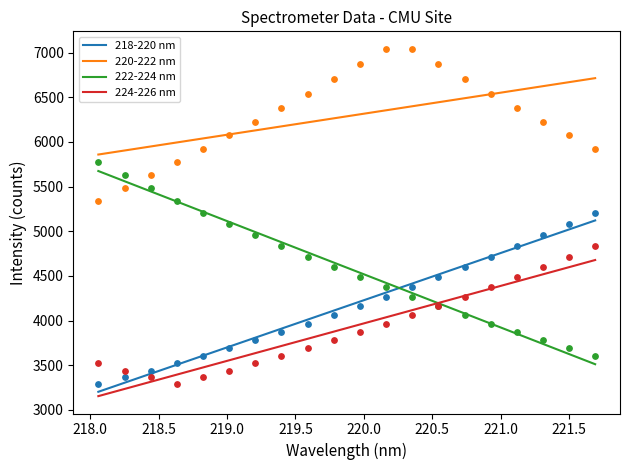

Which series contains the highest Y value?

220-222 nm